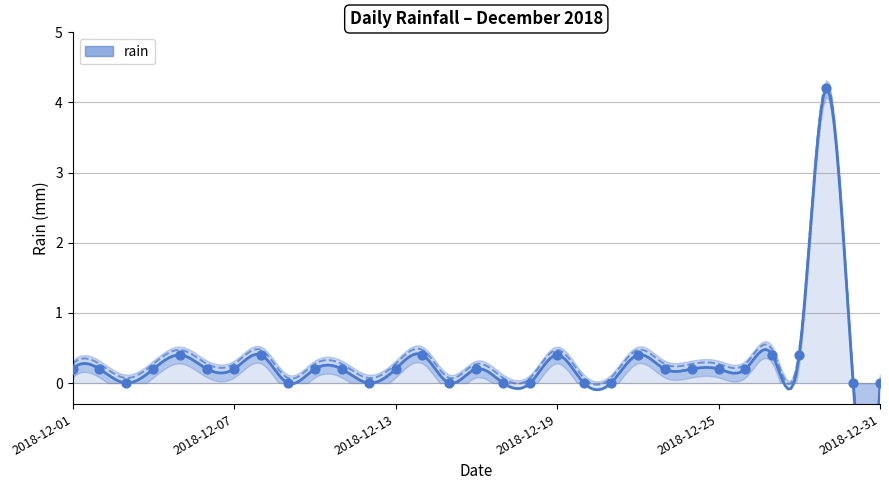

What is the change in value from 2018-12-19 to 2018-12-26?

-0.2